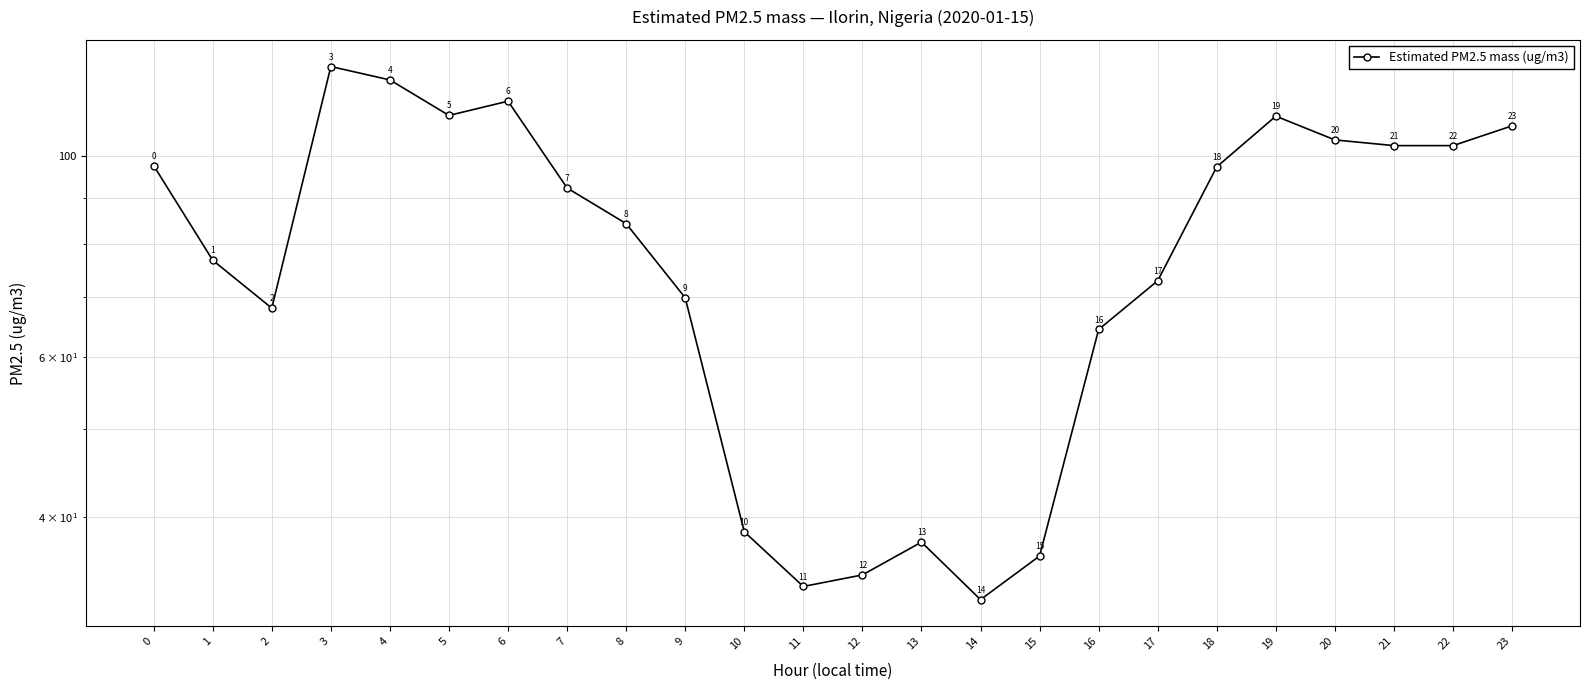

The chart shows a value of 203.4 at 4. True or false?

False